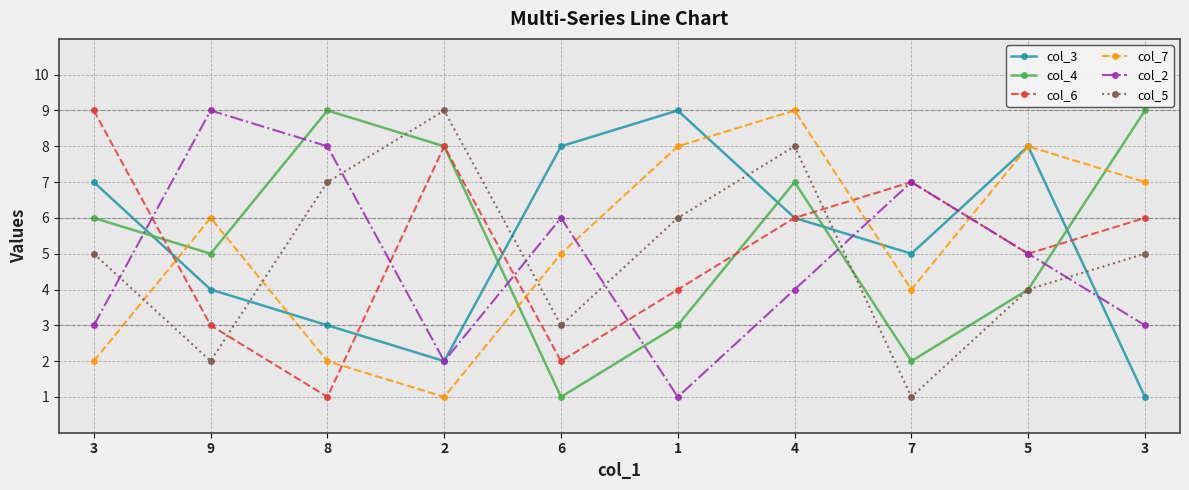

Reading left to right, list all the values displayed in this chart.

col_3: 7	4	3	2	8	9	6	5	8	1
col_4: 6	5	9	8	1	3	7	2	4	9
col_6: 9	3	1	8	2	4	6	7	5	6
col_7: 2	6	2	1	5	8	9	4	8	7
col_2: 3	9	8	2	6	1	4	7	5	3
col_5: 5	2	7	9	3	6	8	1	4	5